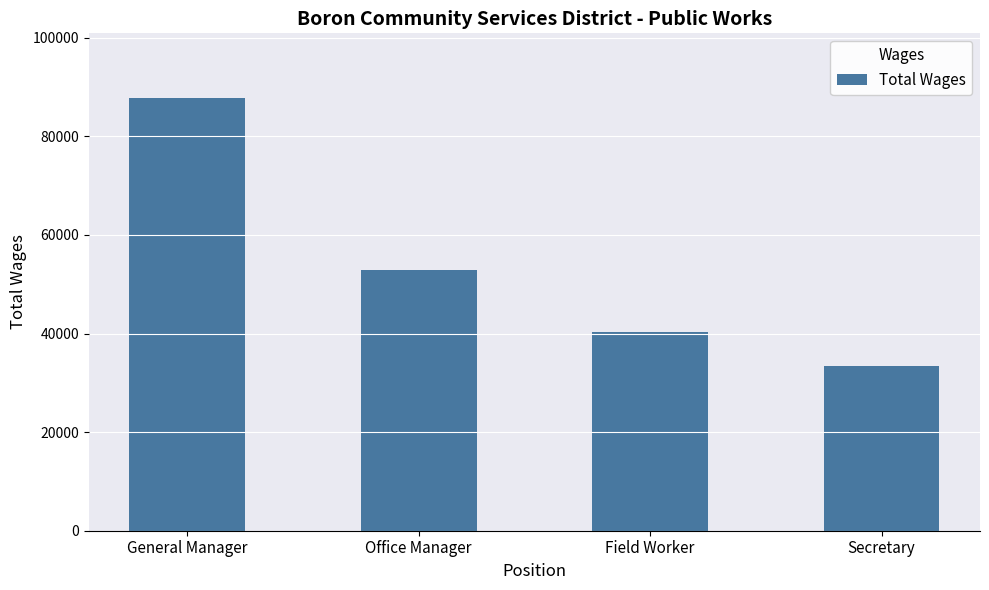

List the labels in order of value, largest first.

General Manager, Office Manager, Field Worker, Secretary